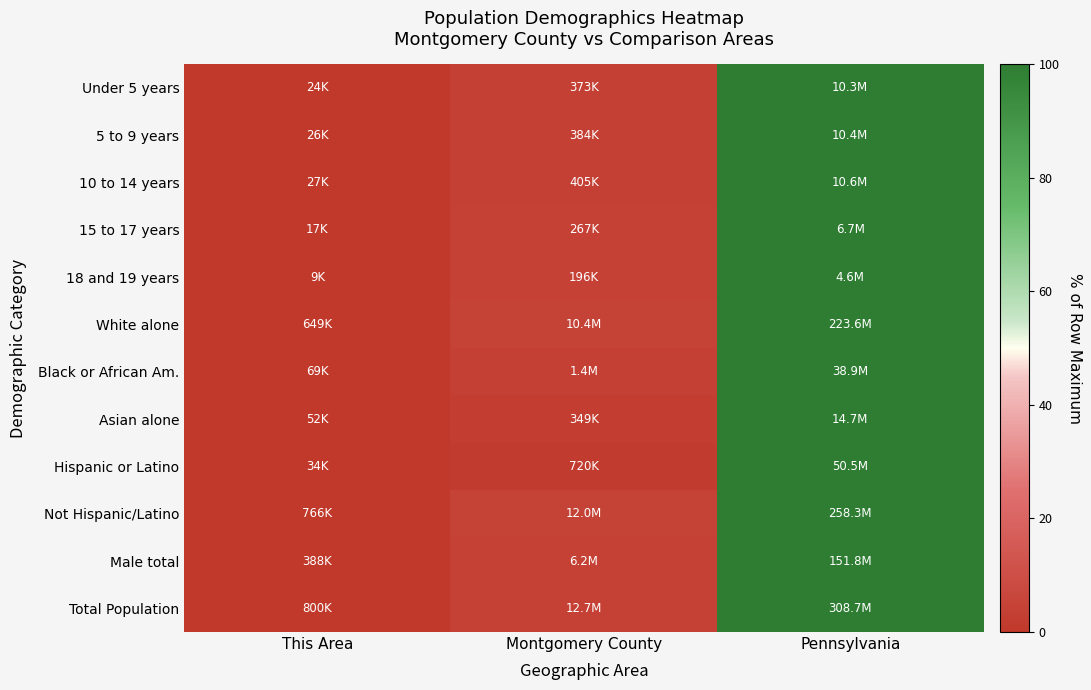

List the series in order of their peak value, lowest first.

Under 5 years, 5 to 9 years, 10 to 14 years, 15 to 17 years, 18 and 19 years, White alone, Black or African Am., Asian alone, Hispanic or Latino, Not Hispanic/Latino, Male total, Total Population